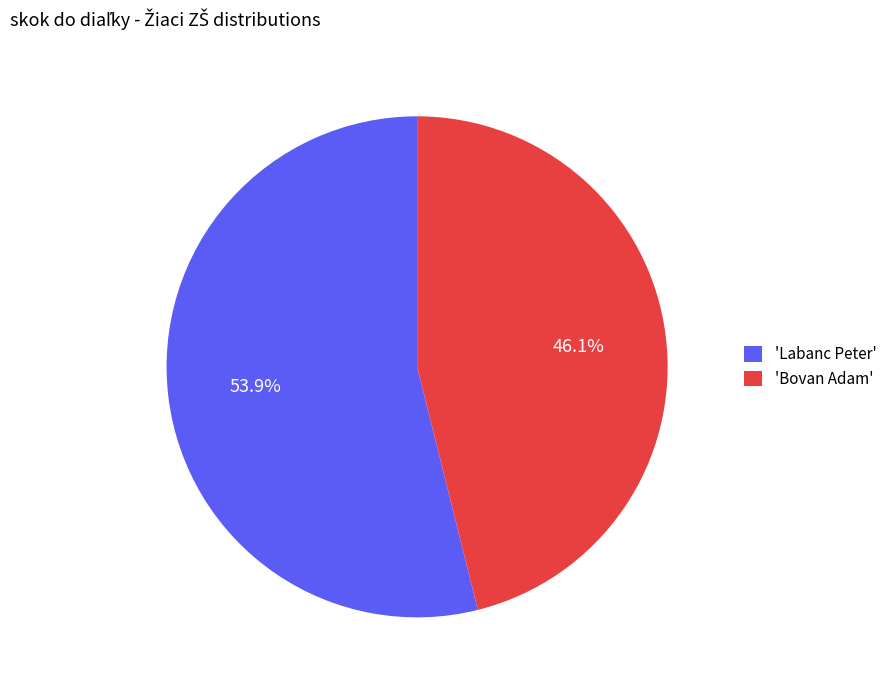

How much of the chart is everything except 'Bovan Adam'?

53.9%